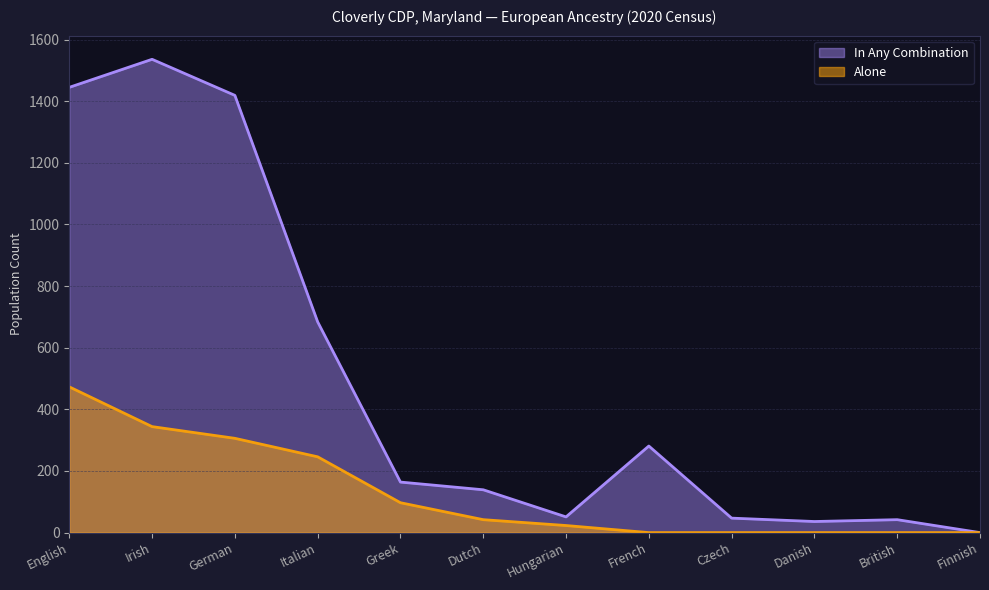

What is the label of the 8th point from the right?

Greek